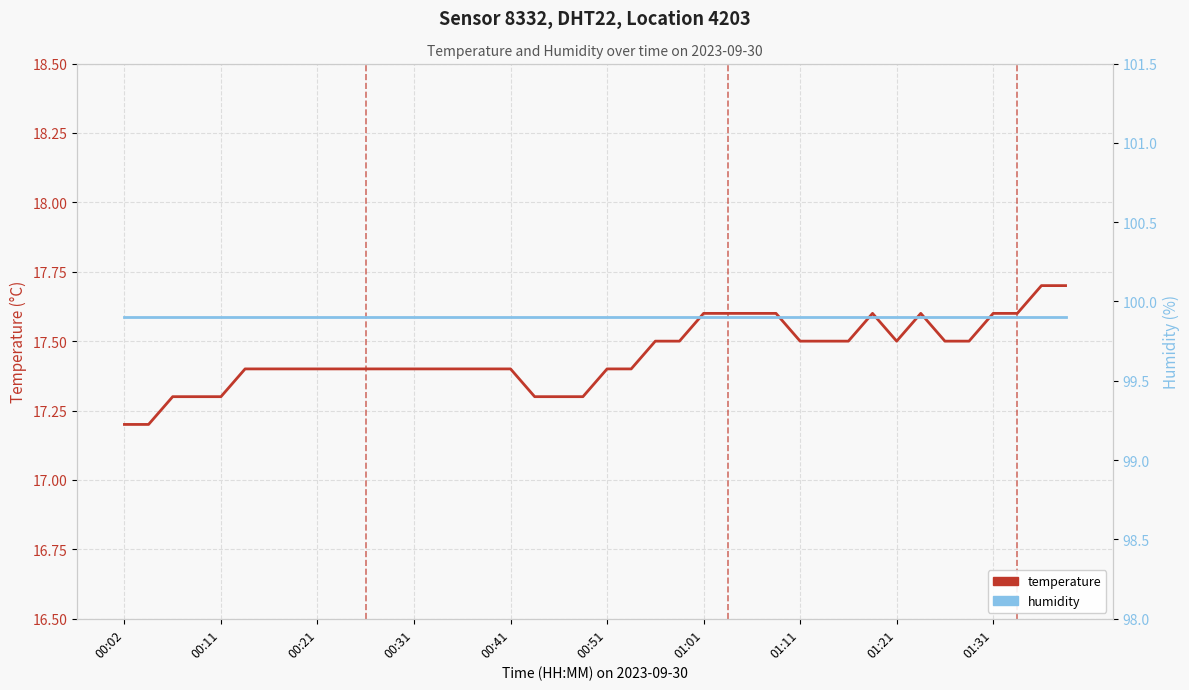

The value of humidity at 01:31 is 60.4. True or false?

False